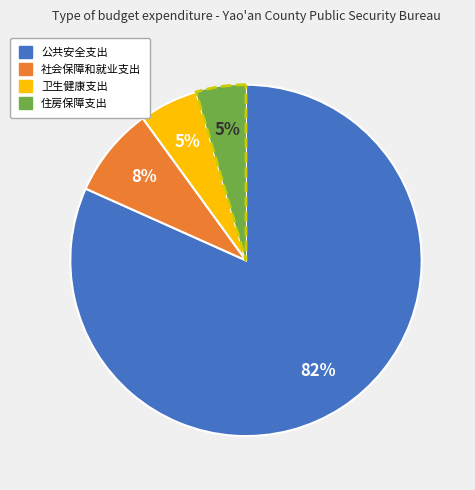

The 公共安全支出 slice represents 67% of the pie. True or false?

False